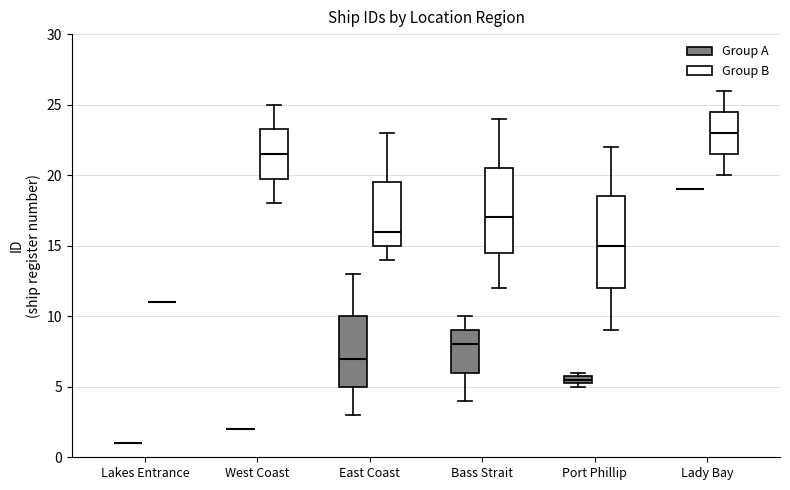

Which box is the tallest, from its lower edge to its upper edge?

Port Phillip (Group B)